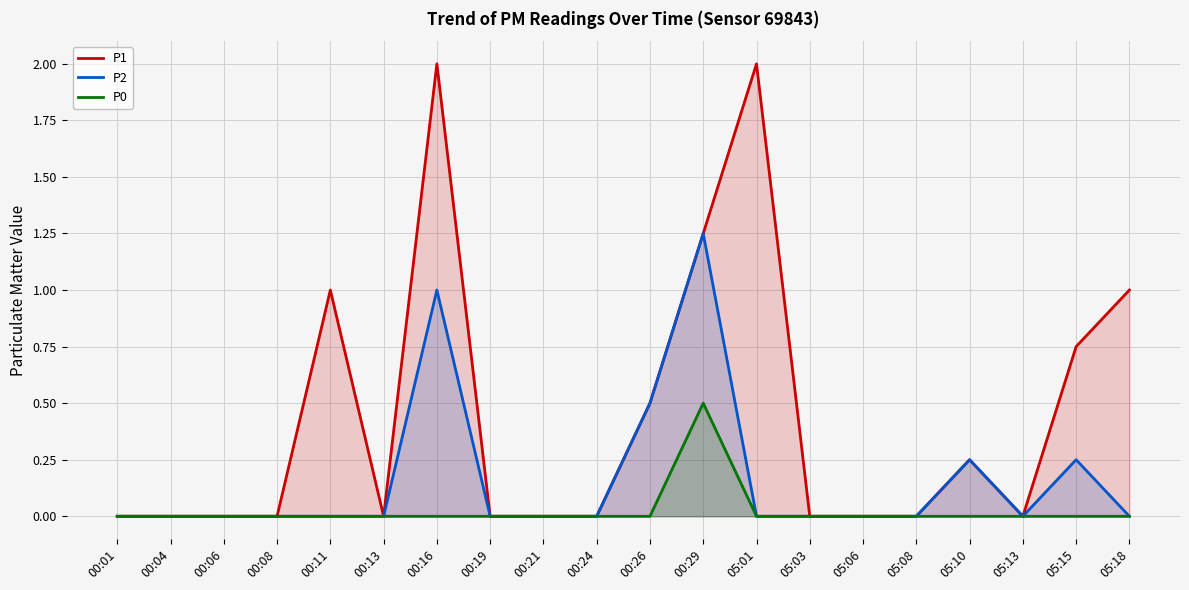

What is the difference between the P1 values at 05:03 and 00:29?

1.2